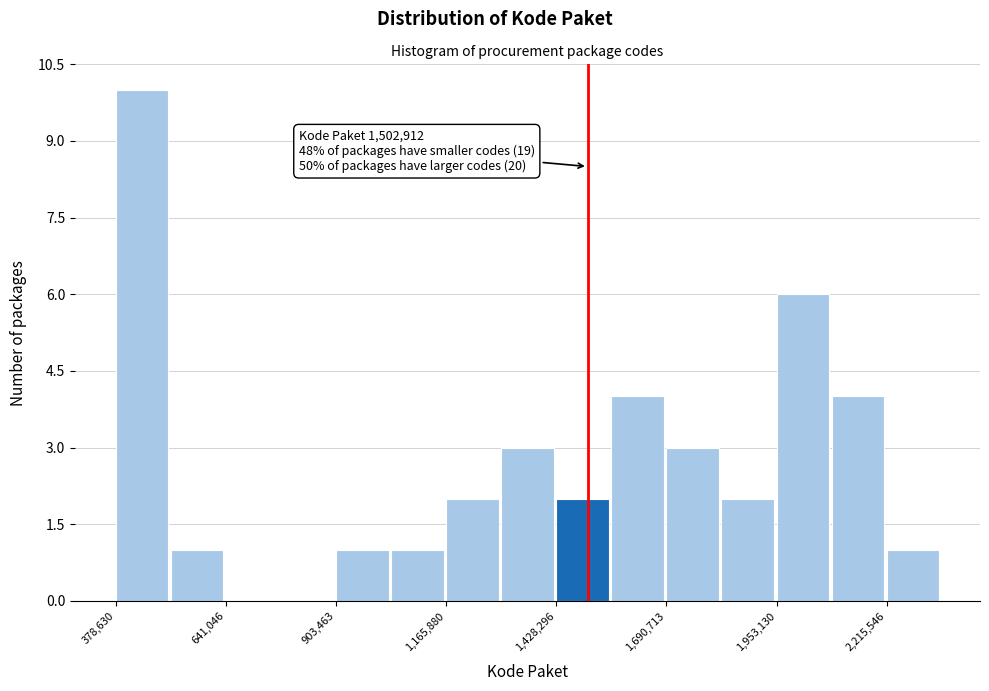

Around what value on the x-axis is the tallest bar? Give the approximate position of its centre, as read against the axis.

450000